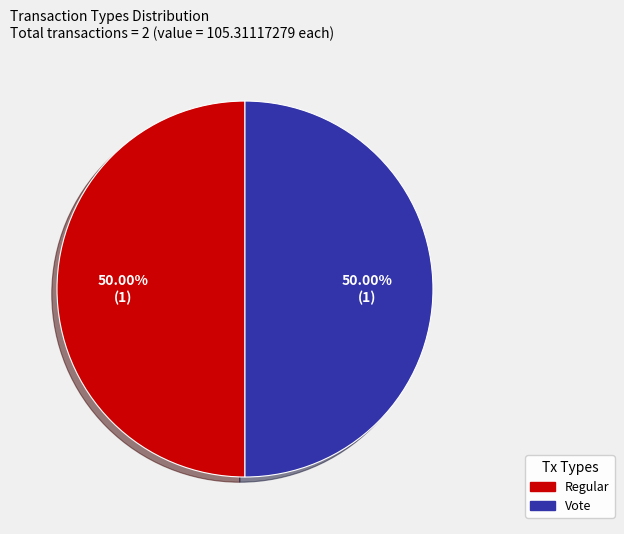

Count the number of slices in the pie.

2